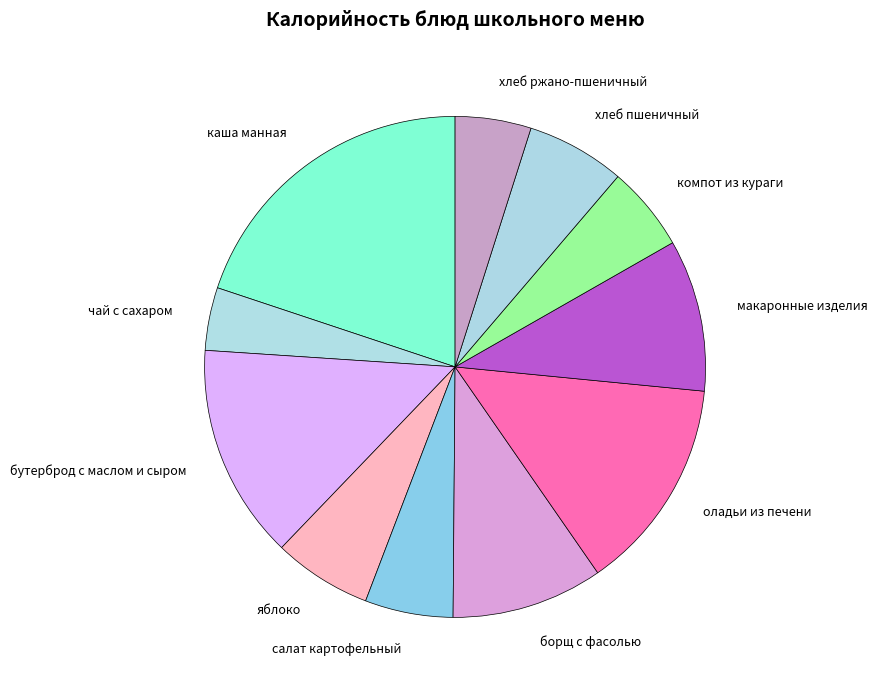

What is the smallest slice in the pie chart?

чай с сахаром